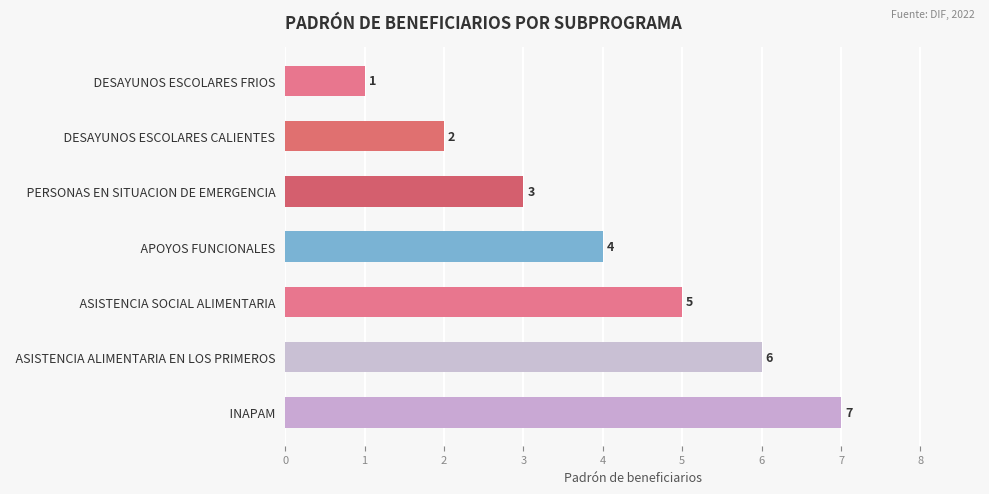

Are the bars grouped side by side (vs. stacked)?

No